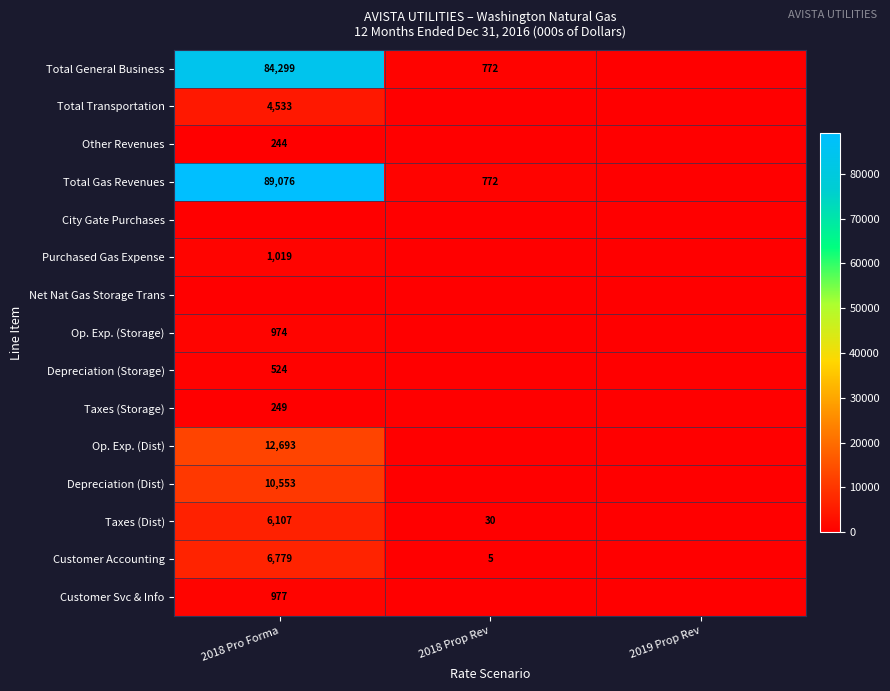

At how many categories does at least one series exceed 69102?

1